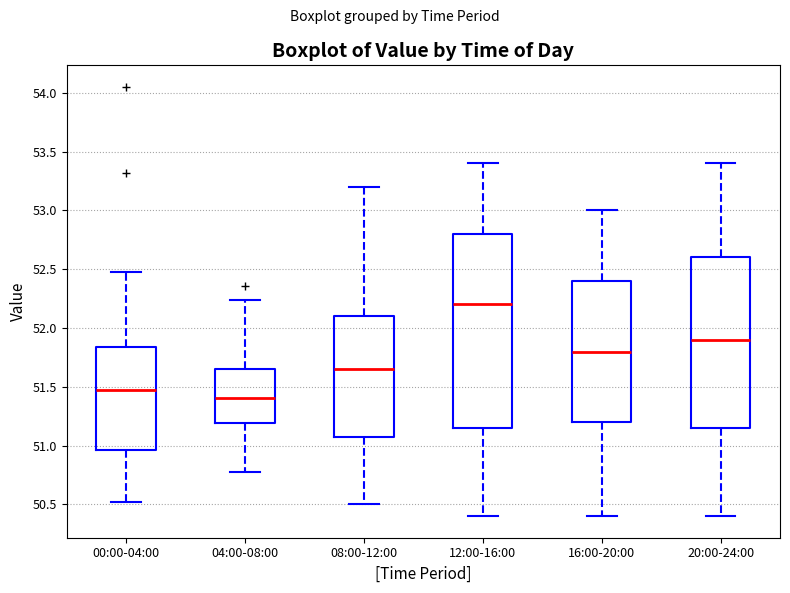

Which box is the tallest, from its lower edge to its upper edge?

12:00-16:00